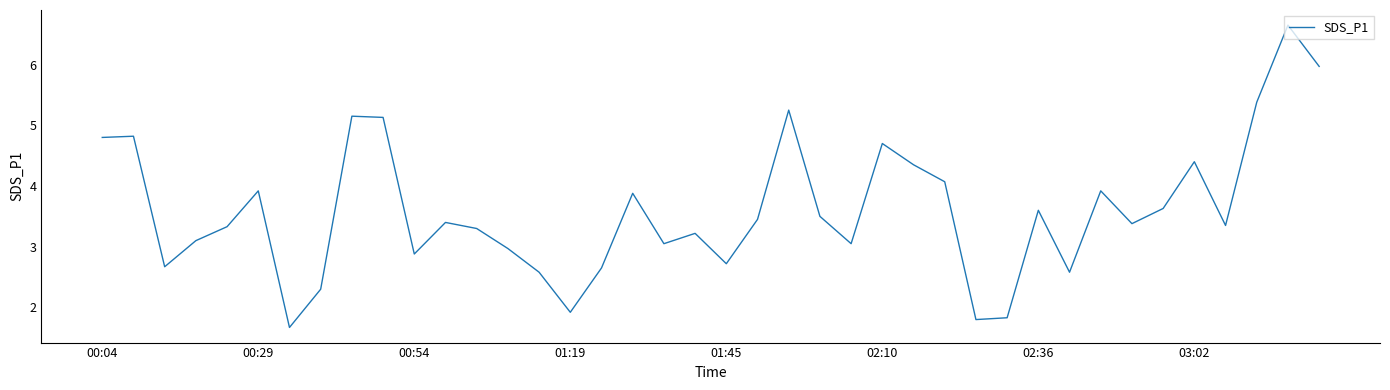

What is the minimum value shown in the chart?

1.7